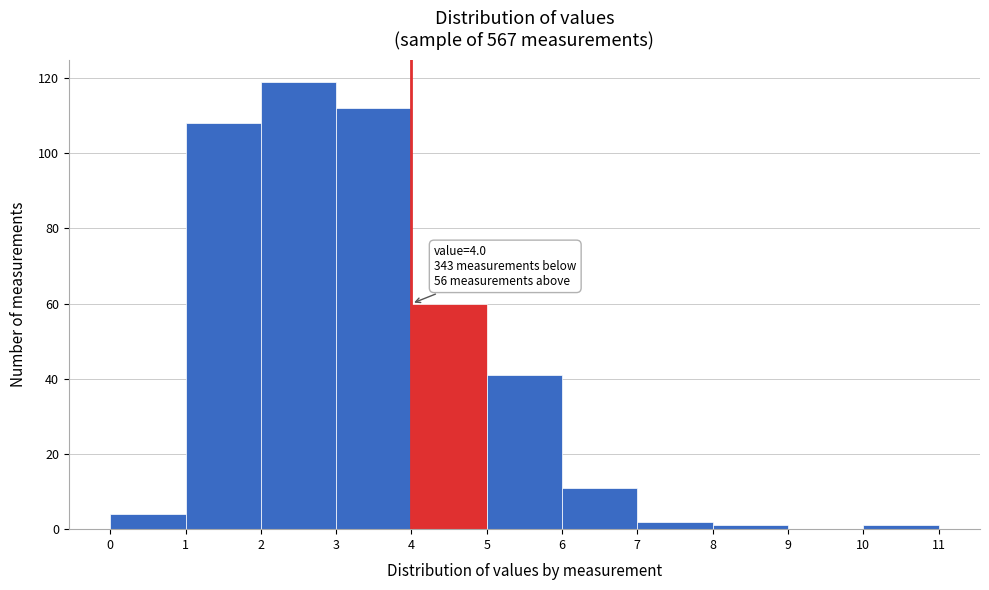

Over which range of the x-axis is the bar tallest?

2 to 3